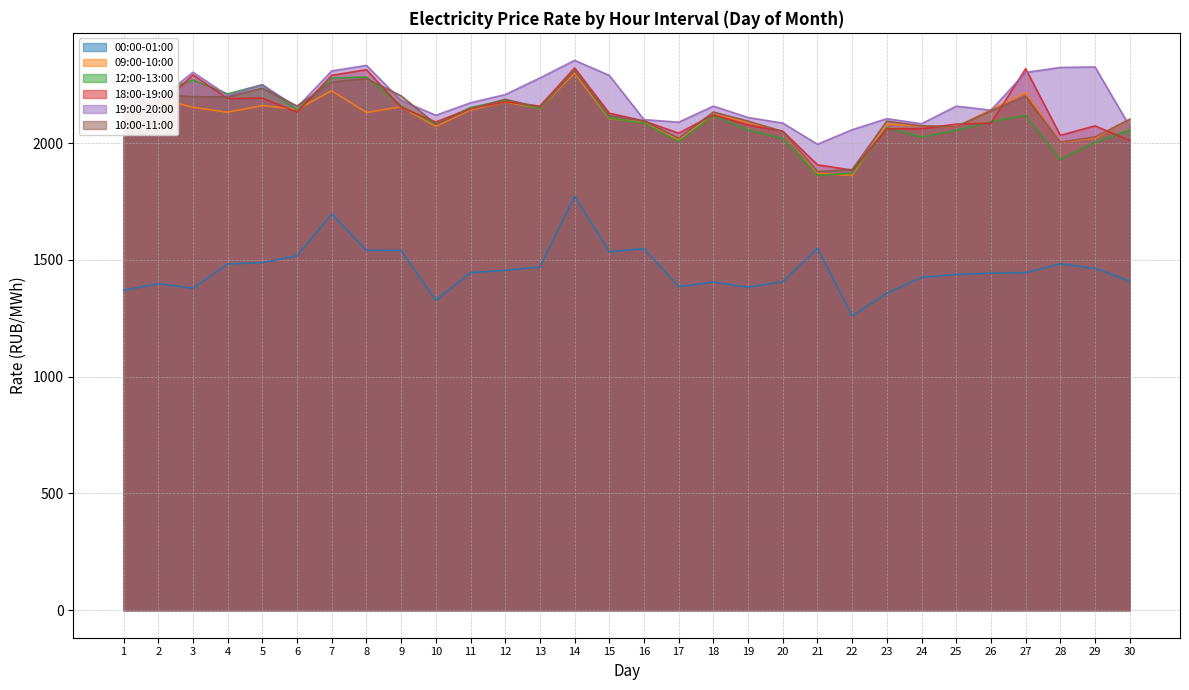

Between which two adjacent categories do 10:00-11:00 and 09:00-10:00 first intersect?

25 and 26